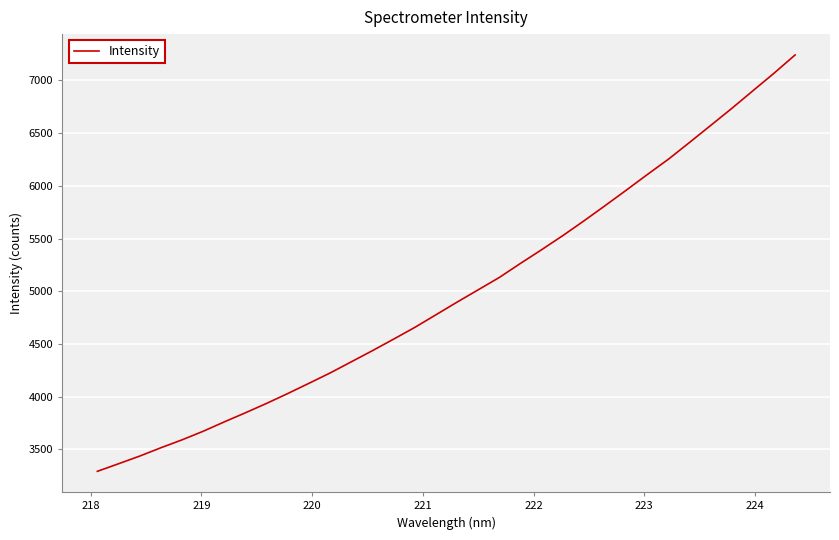

What is the greatest value displayed?

7241.0